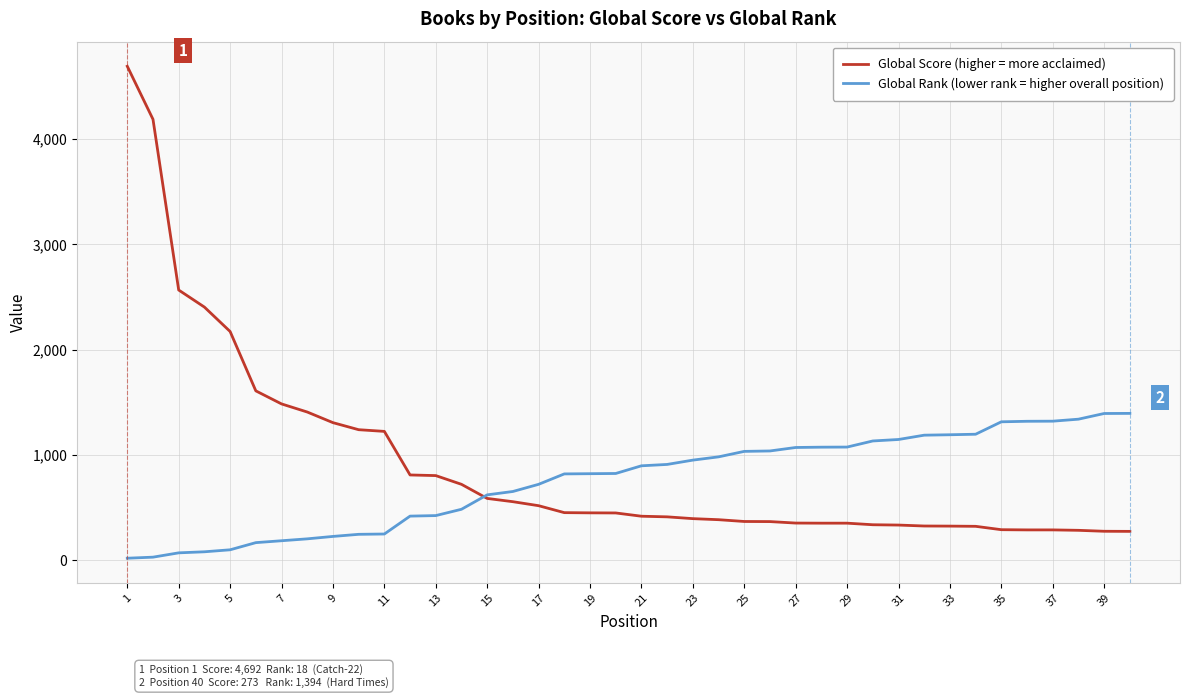

Which series has the largest range (max minus min)?

Global Score (higher = more acclaimed)